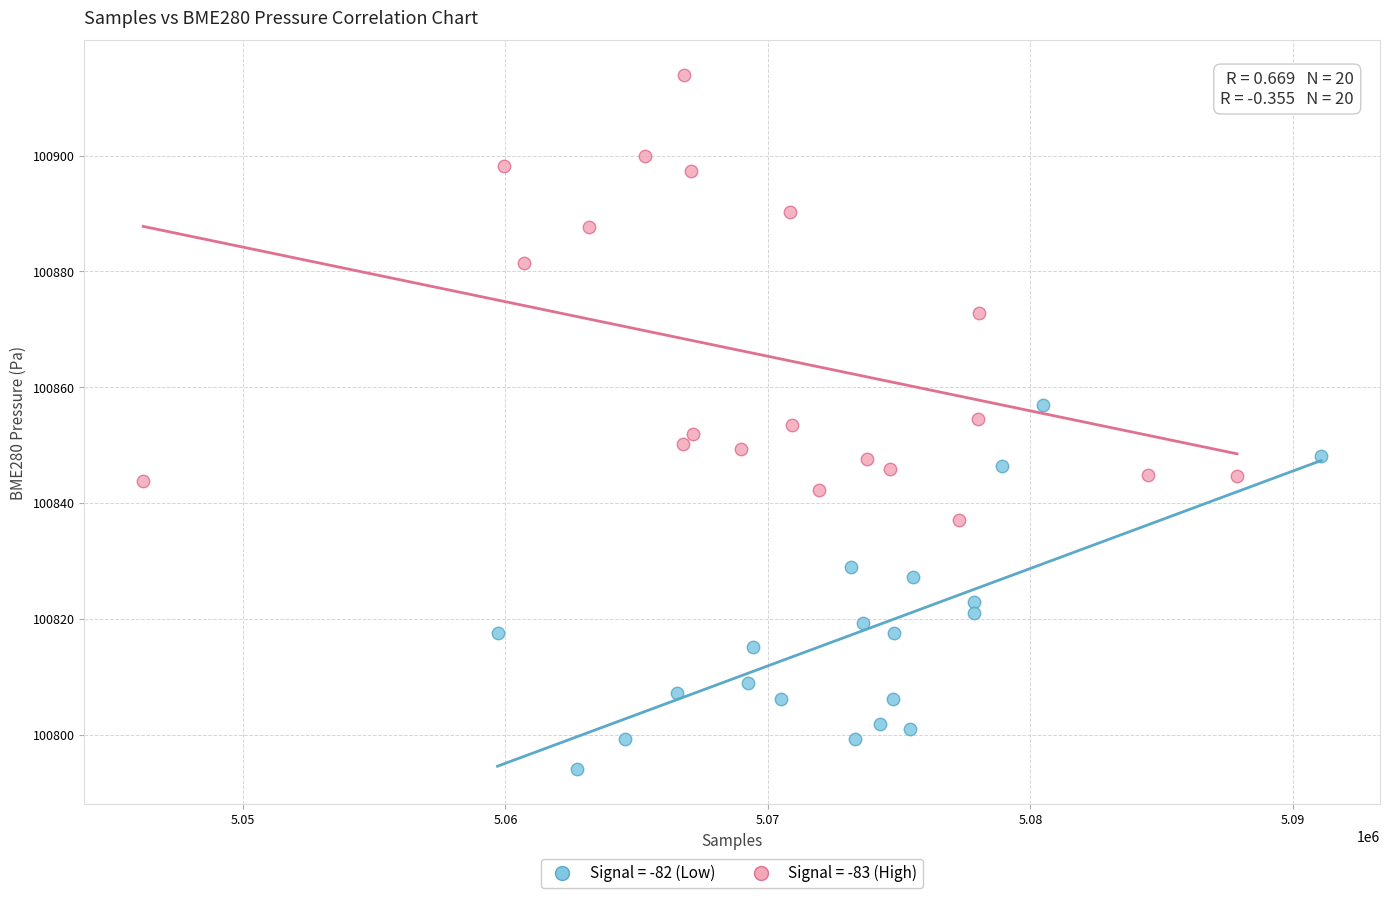

Which series contains the lowest Y value?

Signal = -82 (Low)